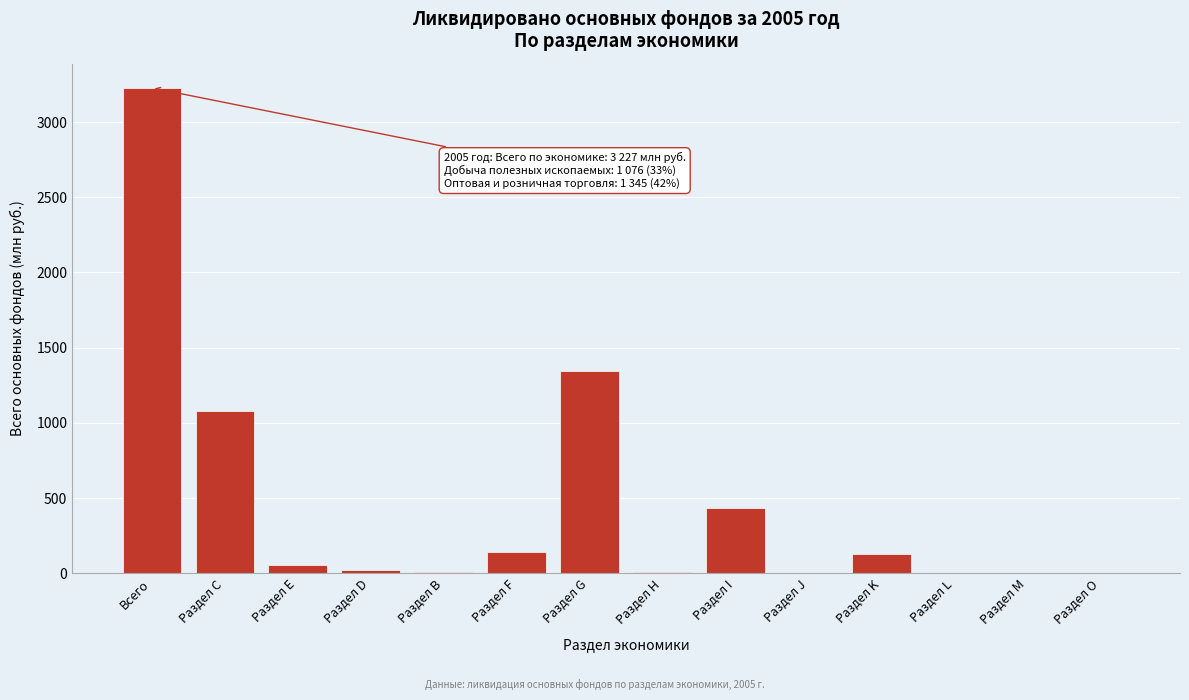

Which has a higher value, Всего or Раздел Н?

Всего